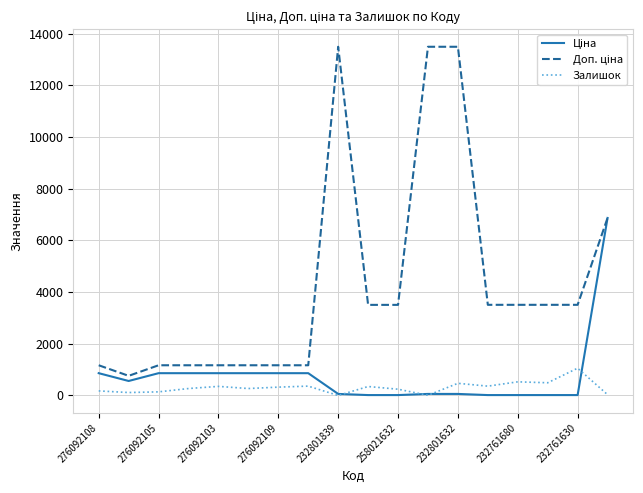

What is the spread (max minus min) of values at 276092109?

846.2